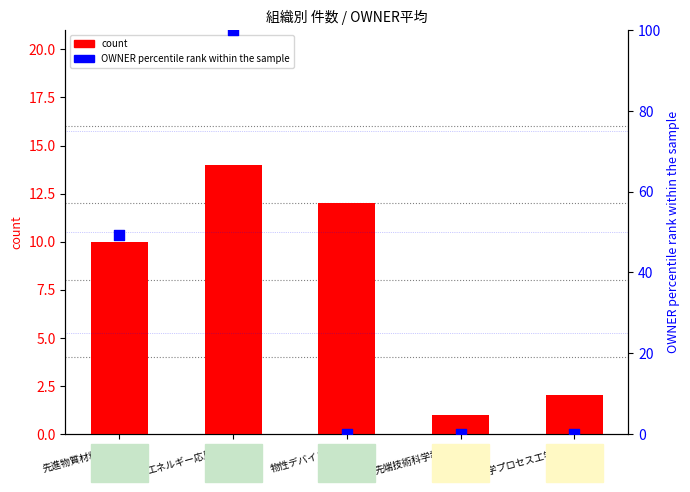

What are all the series names shown in the legend?

count, OWNER (percentile rank within the sample)